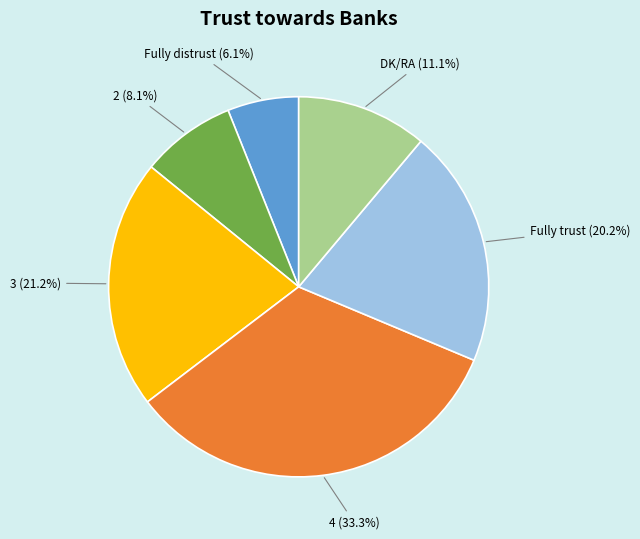

Does any single category account for the majority?

No